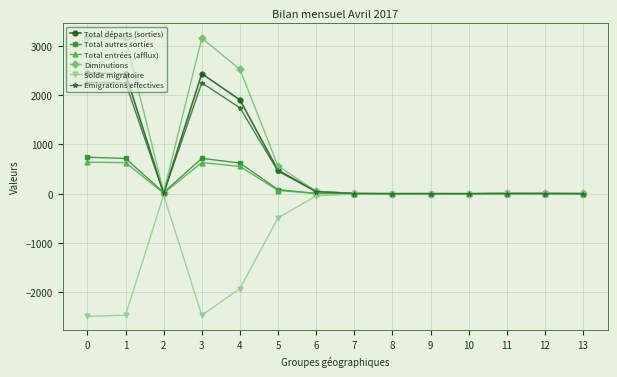

Which series has the widest spread of values?

Diminutions